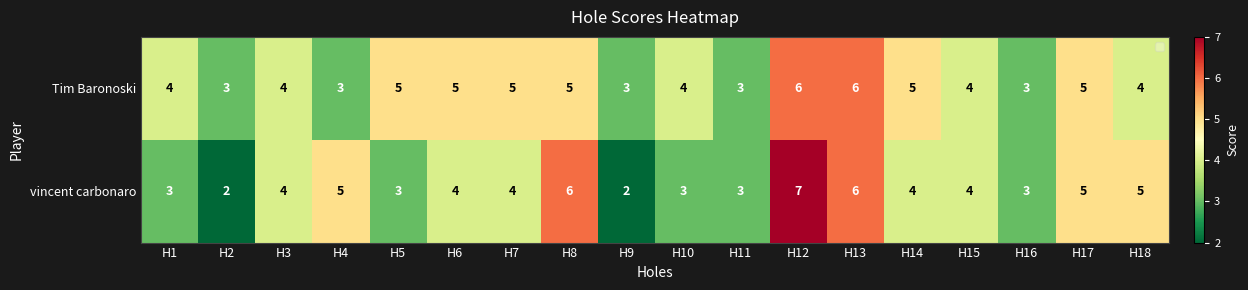

True or false: Tim Baronoski has a value of 4 at H1.

True